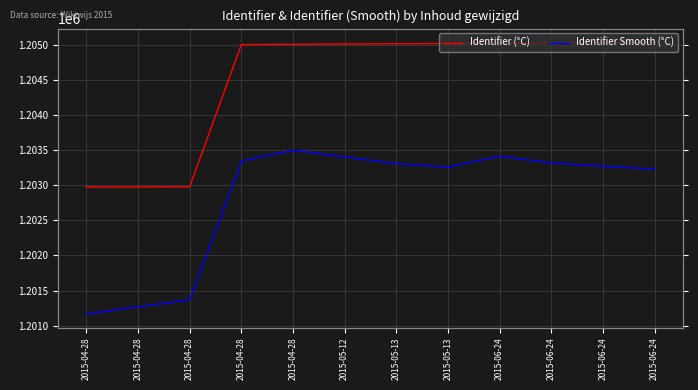

True or false: Identifier (°C) and Identifier Smooth (°C) cross at least once.

False